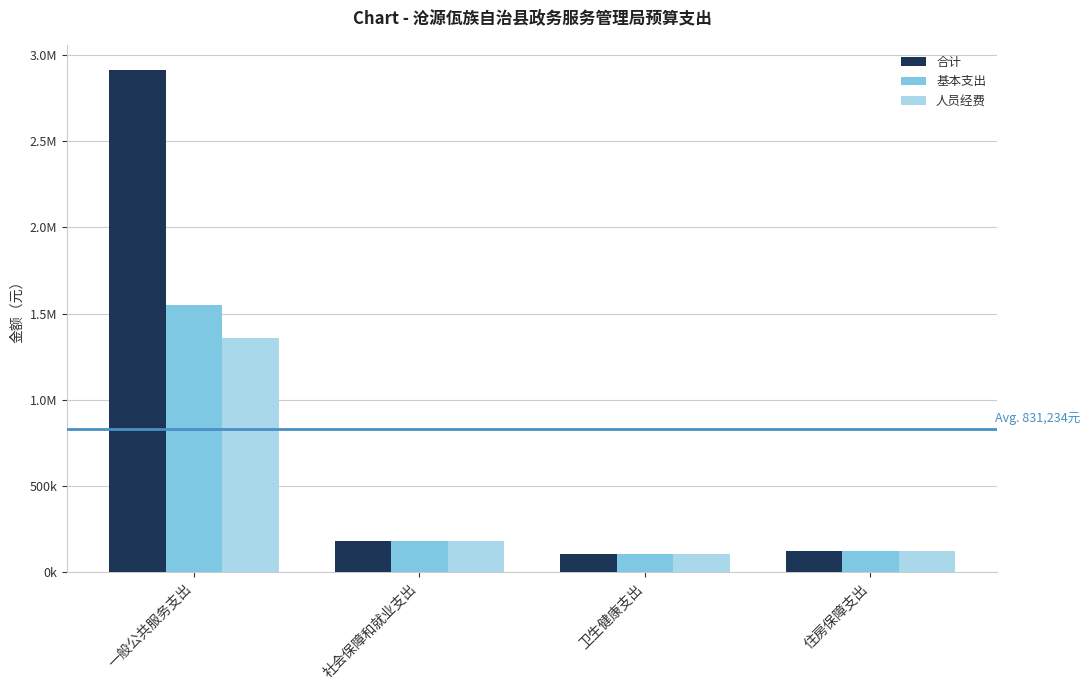

What is the label of the 4th bar from the right?

一般公共服务支出